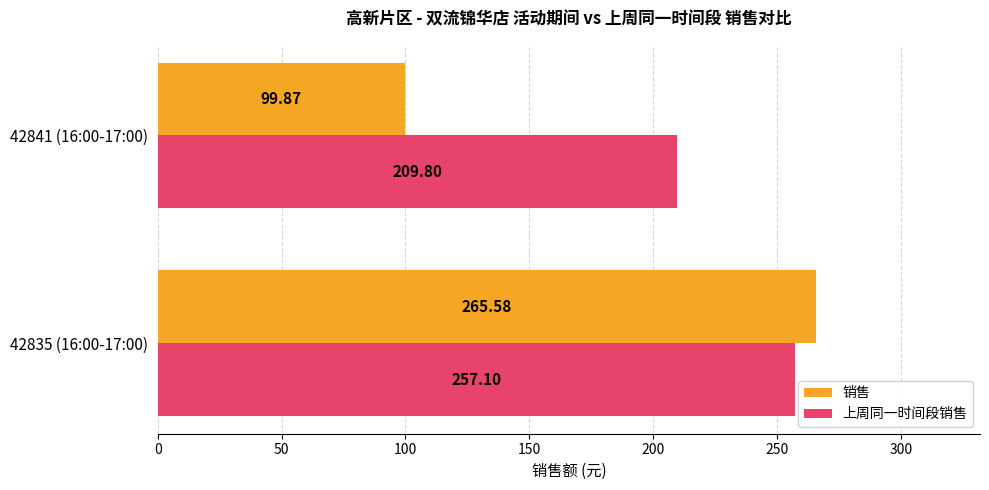

What is the difference between the 销售 values at 42841 (16:00-17:00) and 42835 (16:00-17:00)?

165.7